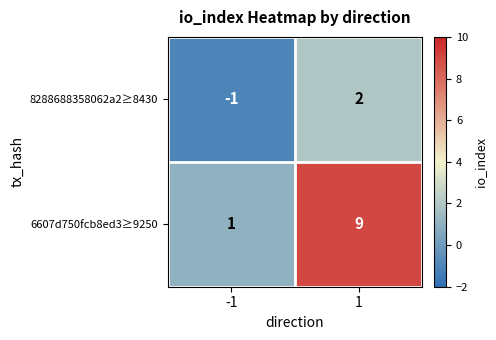

Reading left to right, extract all data points from this chart.

8288688358062a2≥8430: -1=-1	1=2
6607d750fcb8ed3≥9250: -1=1	1=9